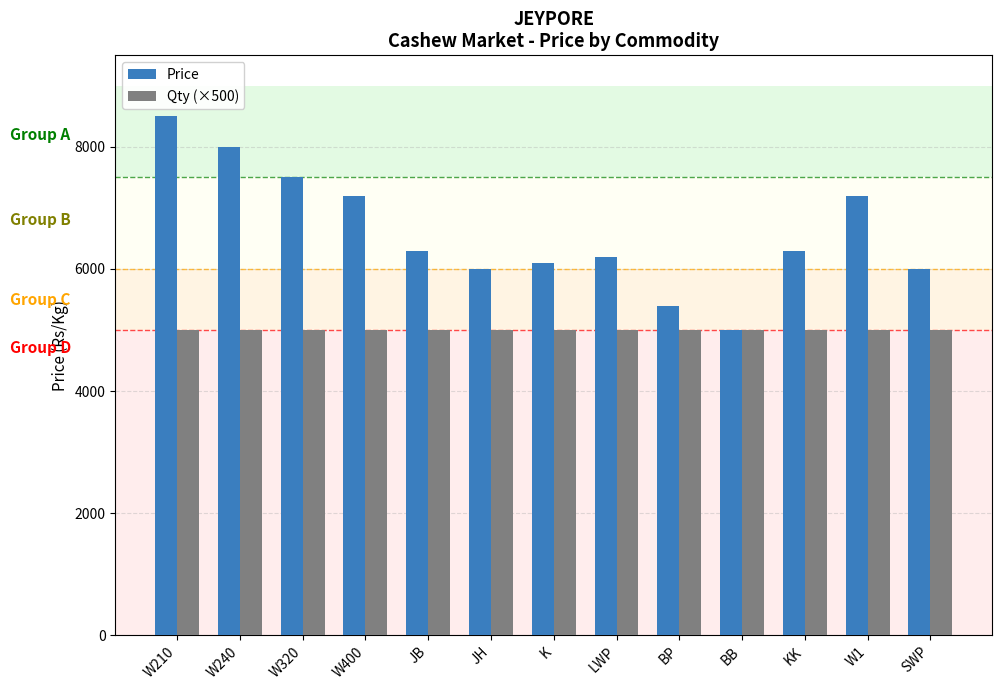

At which category is the sum across all series the highest?

W210